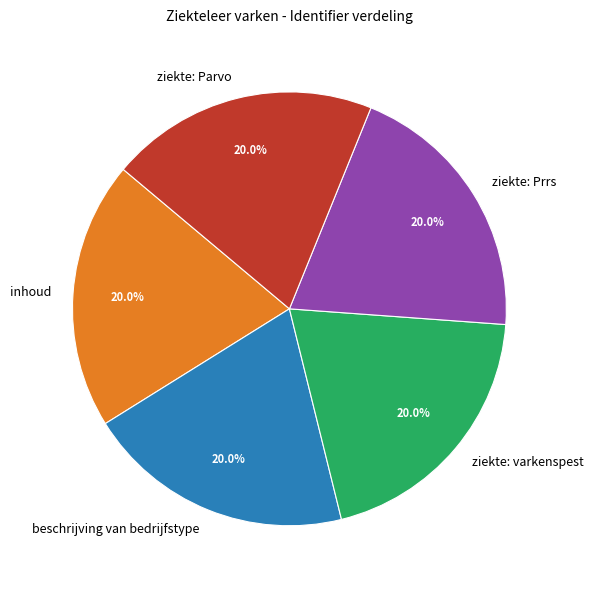

Approximately how many times larger is the value at ziekte: Parvo compared to beschrijving van bedrijfstype?

1.0